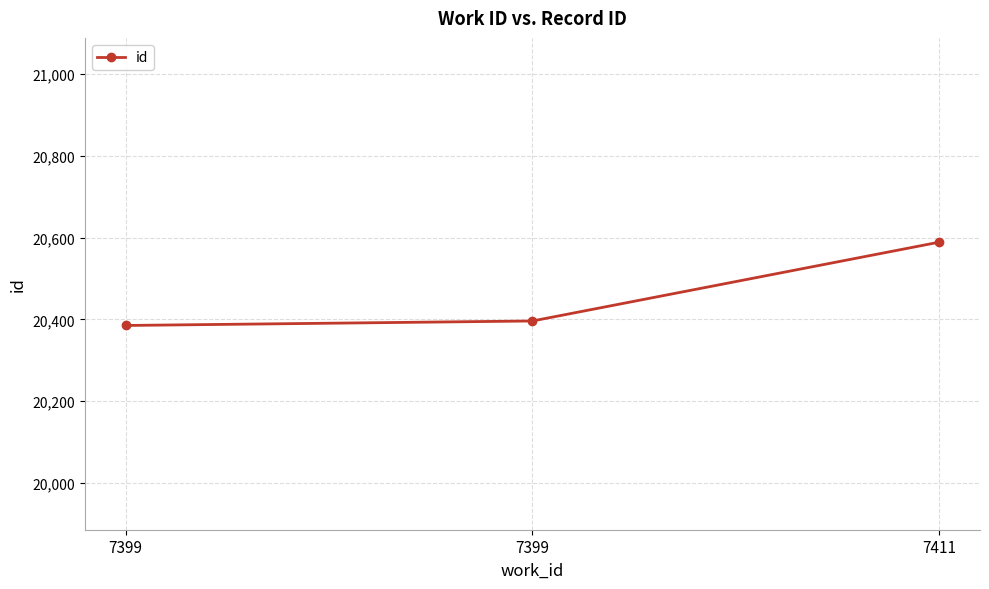

Reading right to left, list all the values displayed in this chart.

20589	20396	20385